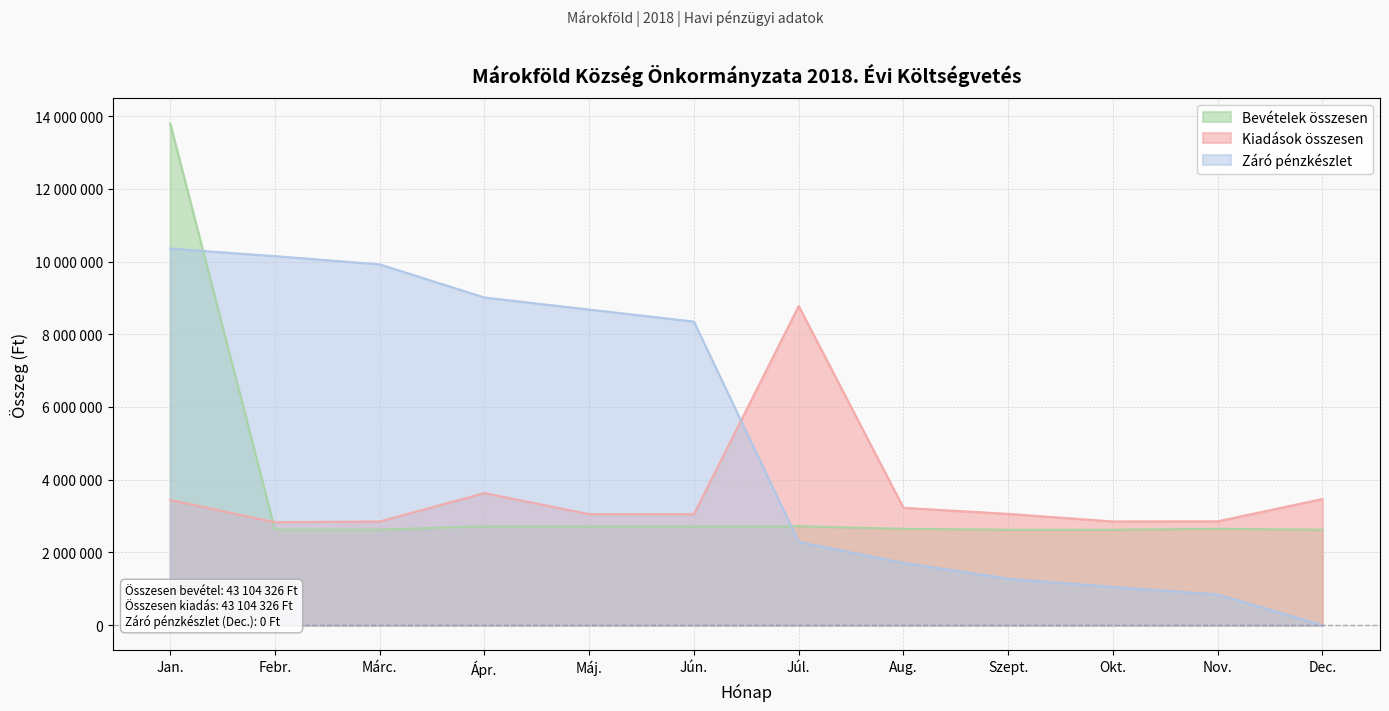

The Bevételek összesen series shows 2624749 at Márc.. True or false?

True